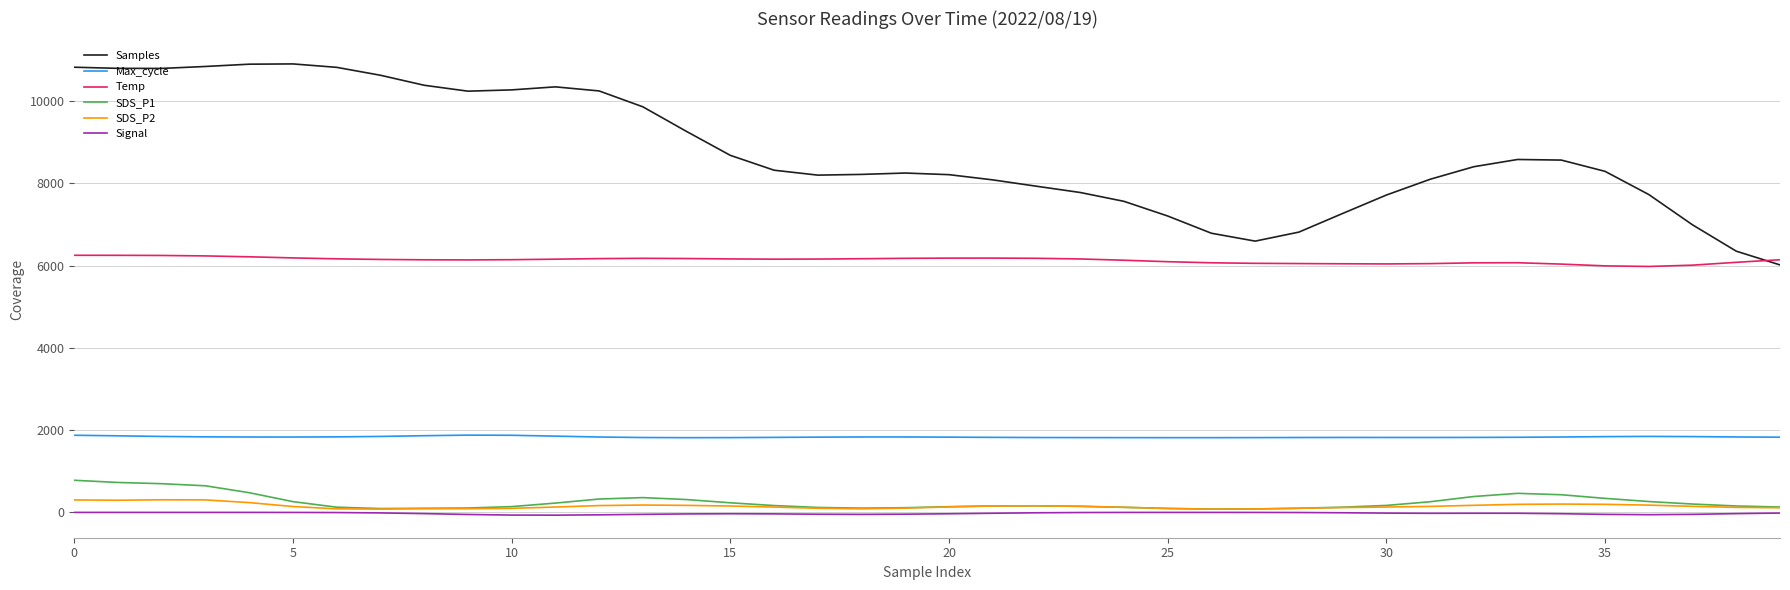

Which series has the widest spread of values?

Samples